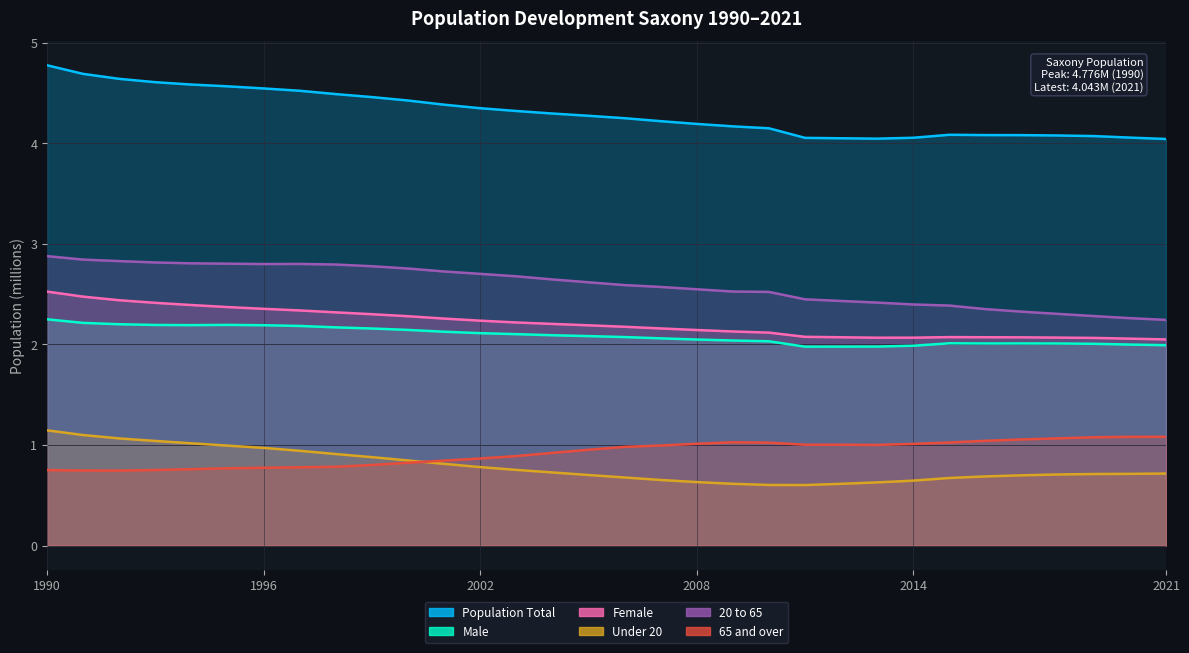

Reading left to right, extract all data points from this chart.

Population Total: 1990=4.8	1991=4.7	1992=4.6	1993=4.6	1994=4.6	1995=4.6	1996=4.5	1997=4.5	1998=4.5	1999=4.5	2000=4.4	2001=4.4	2002=4.3	2003=4.3	2004=4.3	2005=4.3	2006=4.2	2007=4.2	2008=4.2	2009=4.2	2010=4.1	2011=4.1	2012=4.1	2013=4.0	2014=4.1	2015=4.1	2016=4.1	2017=4.1	2018=4.1	2019=4.1	2020=4.1	2021=4.0
Male: 1990=2.3	1991=2.2	1992=2.2	1993=2.2	1994=2.2	1995=2.2	1996=2.2	1997=2.2	1998=2.2	1999=2.2	2000=2.1	2001=2.1	2002=2.1	2003=2.1	2004=2.1	2005=2.1	2006=2.1	2007=2.1	2008=2.0	2009=2.0	2010=2.0	2011=2.0	2012=2.0	2013=2.0	2014=2.0	2015=2.0	2016=2.0	2017=2.0	2018=2.0	2019=2.0	2020=2.0	2021=2.0
Female: 1990=2.5	1991=2.5	1992=2.4	1993=2.4	1994=2.4	1995=2.4	1996=2.4	1997=2.3	1998=2.3	1999=2.3	2000=2.3	2001=2.3	2002=2.2	2003=2.2	2004=2.2	2005=2.2	2006=2.2	2007=2.2	2008=2.1	2009=2.1	2010=2.1	2011=2.1	2012=2.1	2013=2.1	2014=2.1	2015=2.1	2016=2.1	2017=2.1	2018=2.1	2019=2.1	2020=2.1	2021=2.1
Under 20: 1990=1.1	1991=1.1	1992=1.1	1993=1.0	1994=1.0	1995=1.0	1996=1.0	1997=0.9	1998=0.9	1999=0.9	2000=0.8	2001=0.8	2002=0.8	2003=0.8	2004=0.7	2005=0.7	2006=0.7	2007=0.7	2008=0.6	2009=0.6	2010=0.6	2011=0.6	2012=0.6	2013=0.6	2014=0.6	2015=0.7	2016=0.7	2017=0.7	2018=0.7	2019=0.7	2020=0.7	2021=0.7
20 to 65: 1990=2.9	1991=2.8	1992=2.8	1993=2.8	1994=2.8	1995=2.8	1996=2.8	1997=2.8	1998=2.8	1999=2.8	2000=2.8	2001=2.7	2002=2.7	2003=2.7	2004=2.6	2005=2.6	2006=2.6	2007=2.6	2008=2.5	2009=2.5	2010=2.5	2011=2.4	2012=2.4	2013=2.4	2014=2.4	2015=2.4	2016=2.4	2017=2.3	2018=2.3	2019=2.3	2020=2.3	2021=2.2
65 and over: 1990=0.8	1991=0.7	1992=0.7	1993=0.8	1994=0.8	1995=0.8	1996=0.8	1997=0.8	1998=0.8	1999=0.8	2000=0.8	2001=0.8	2002=0.9	2003=0.9	2004=0.9	2005=1.0	2006=1.0	2007=1.0	2008=1.0	2009=1.0	2010=1.0	2011=1.0	2012=1.0	2013=1.0	2014=1.0	2015=1.0	2016=1.0	2017=1.1	2018=1.1	2019=1.1	2020=1.1	2021=1.1